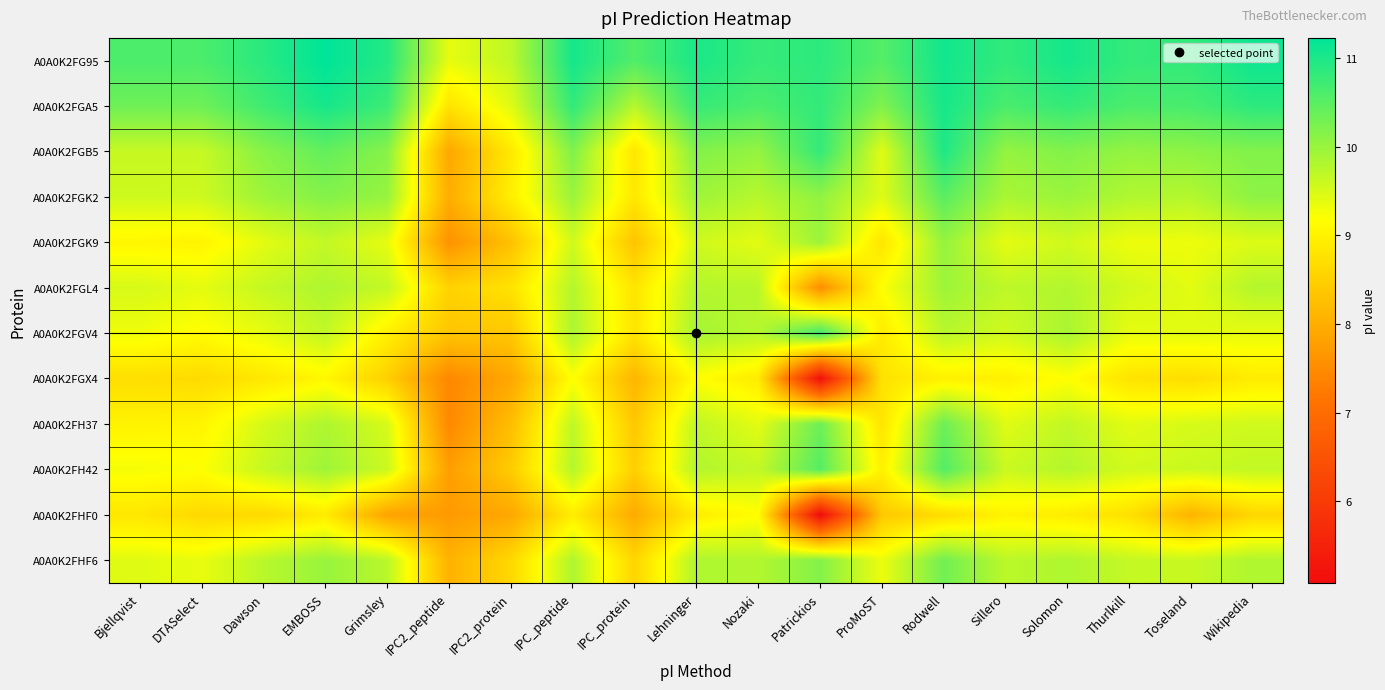

Reading left to right, what are all the values shown in this chart?

A0A0K2FG95: Bjellqvist=10.6	DTASelect=10.6	Dawson=10.9	EMBOSS=11.2	Grimsley=10.9	IPC2_peptide=9.4	IPC2_protein=9.7	IPC_peptide=11.1	IPC_protein=10.6	Lehninger=11.0	Nozaki=10.8	Patrickios=10.9	ProMoST=10.5	Rodwell=11.1	Sillero=10.8	Solomon=11.1	Thurlkill=10.8	Toseland=10.8	Wikipedia=11.1
A0A0K2FGA5: Bjellqvist=10.3	DTASelect=10.3	Dawson=10.7	EMBOSS=11.0	Grimsley=10.7	IPC2_peptide=8.8	IPC2_protein=9.4	IPC_peptide=10.8	IPC_protein=9.8	Lehninger=10.8	Nozaki=10.6	Patrickios=10.8	ProMoST=10.2	Rodwell=11.0	Sillero=10.6	Solomon=10.8	Thurlkill=10.6	Toseland=10.6	Wikipedia=10.9
A0A0K2FGB5: Bjellqvist=9.6	DTASelect=9.6	Dawson=10.1	EMBOSS=10.4	Grimsley=10.1	IPC2_peptide=7.9	IPC2_protein=8.9	IPC_peptide=10.2	IPC_protein=8.8	Lehninger=10.2	Nozaki=10.0	Patrickios=10.8	ProMoST=9.4	Rodwell=11.0	Sillero=10.0	Solomon=10.2	Thurlkill=10.0	Toseland=10.1	Wikipedia=10.2
A0A0K2FGK2: Bjellqvist=9.6	DTASelect=9.6	Dawson=10.0	EMBOSS=10.2	Grimsley=10.0	IPC2_peptide=8.0	IPC2_protein=8.9	IPC_peptide=10.0	IPC_protein=8.8	Lehninger=10.0	Nozaki=9.8	Patrickios=10.1	ProMoST=9.4	Rodwell=10.5	Sillero=9.9	Solomon=10.0	Thurlkill=9.8	Toseland=9.8	Wikipedia=10.1
A0A0K2FGK9: Bjellqvist=9.1	DTASelect=9.0	Dawson=9.4	EMBOSS=9.7	Grimsley=9.4	IPC2_peptide=7.6	IPC2_protein=8.3	IPC_peptide=9.6	IPC_protein=8.3	Lehninger=9.6	Nozaki=9.4	Patrickios=10.0	ProMoST=8.8	Rodwell=10.0	Sillero=9.4	Solomon=9.6	Thurlkill=9.3	Toseland=9.3	Wikipedia=9.5
A0A0K2FGL4: Bjellqvist=9.5	DTASelect=9.4	Dawson=9.6	EMBOSS=9.8	Grimsley=9.7	IPC2_peptide=8.5	IPC2_protein=8.8	IPC_peptide=9.8	IPC_protein=8.8	Lehninger=9.8	Nozaki=9.8	Patrickios=7.5	ProMoST=9.2	Rodwell=10.0	Sillero=9.7	Solomon=9.8	Thurlkill=9.5	Toseland=9.4	Wikipedia=9.8
A0A0K2FGV4: Bjellqvist=9.3	DTASelect=9.2	Dawson=9.4	EMBOSS=9.7	Grimsley=9.0	IPC2_peptide=8.3	IPC2_protein=8.4	IPC_peptide=9.9	IPC_protein=8.8	Lehninger=9.9	Nozaki=9.8	Patrickios=10.7	ProMoST=8.9	Rodwell=9.8	Sillero=9.6	Solomon=9.9	Thurlkill=9.4	Toseland=9.4	Wikipedia=9.4
A0A0K2FGX4: Bjellqvist=8.7	DTASelect=8.7	Dawson=8.8	EMBOSS=9.1	Grimsley=8.5	IPC2_peptide=7.4	IPC2_protein=7.9	IPC_peptide=9.2	IPC_protein=8.1	Lehninger=9.2	Nozaki=8.9	Patrickios=5.2	ProMoST=8.8	Rodwell=9.0	Sillero=9.0	Solomon=9.2	Thurlkill=8.8	Toseland=8.7	Wikipedia=8.9
A0A0K2FH37: Bjellqvist=9.0	DTASelect=9.0	Dawson=9.5	EMBOSS=9.8	Grimsley=9.5	IPC2_peptide=7.5	IPC2_protein=8.2	IPC_peptide=9.7	IPC_protein=8.4	Lehninger=9.7	Nozaki=9.4	Patrickios=10.3	ProMoST=8.8	Rodwell=10.3	Sillero=9.4	Solomon=9.7	Thurlkill=9.4	Toseland=9.5	Wikipedia=9.6
A0A0K2FH42: Bjellqvist=9.3	DTASelect=9.2	Dawson=9.6	EMBOSS=9.9	Grimsley=9.6	IPC2_peptide=7.8	IPC2_protein=8.4	IPC_peptide=9.8	IPC_protein=8.5	Lehninger=9.8	Nozaki=9.7	Patrickios=10.5	ProMoST=9.0	Rodwell=10.6	Sillero=9.6	Solomon=9.8	Thurlkill=9.5	Toseland=9.6	Wikipedia=9.7
A0A0K2FHF0: Bjellqvist=8.8	DTASelect=8.6	Dawson=8.6	EMBOSS=8.9	Grimsley=7.8	IPC2_peptide=7.7	IPC2_protein=7.9	IPC_peptide=8.9	IPC_protein=8.0	Lehninger=8.9	Nozaki=9.2	Patrickios=5.1	ProMoST=8.4	Rodwell=8.7	Sillero=9.0	Solomon=8.9	Thurlkill=8.7	Toseland=8.1	Wikipedia=8.6
A0A0K2FHF6: Bjellqvist=9.4	DTASelect=9.4	Dawson=9.7	EMBOSS=10.0	Grimsley=9.7	IPC2_peptide=8.1	IPC2_protein=8.6	IPC_peptide=9.8	IPC_protein=8.6	Lehninger=9.8	Nozaki=9.8	Patrickios=10.2	ProMoST=9.3	Rodwell=10.3	Sillero=9.7	Solomon=9.8	Thurlkill=9.6	Toseland=9.6	Wikipedia=9.8